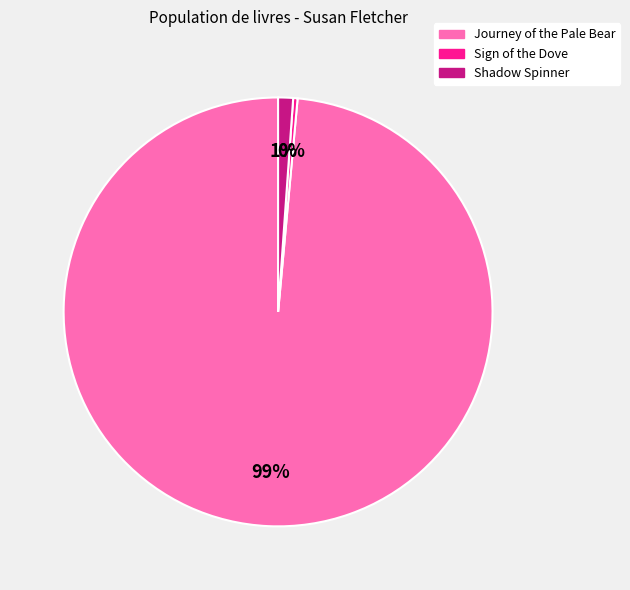

To the nearest percent, what portion does Shadow Spinner represent?

1%